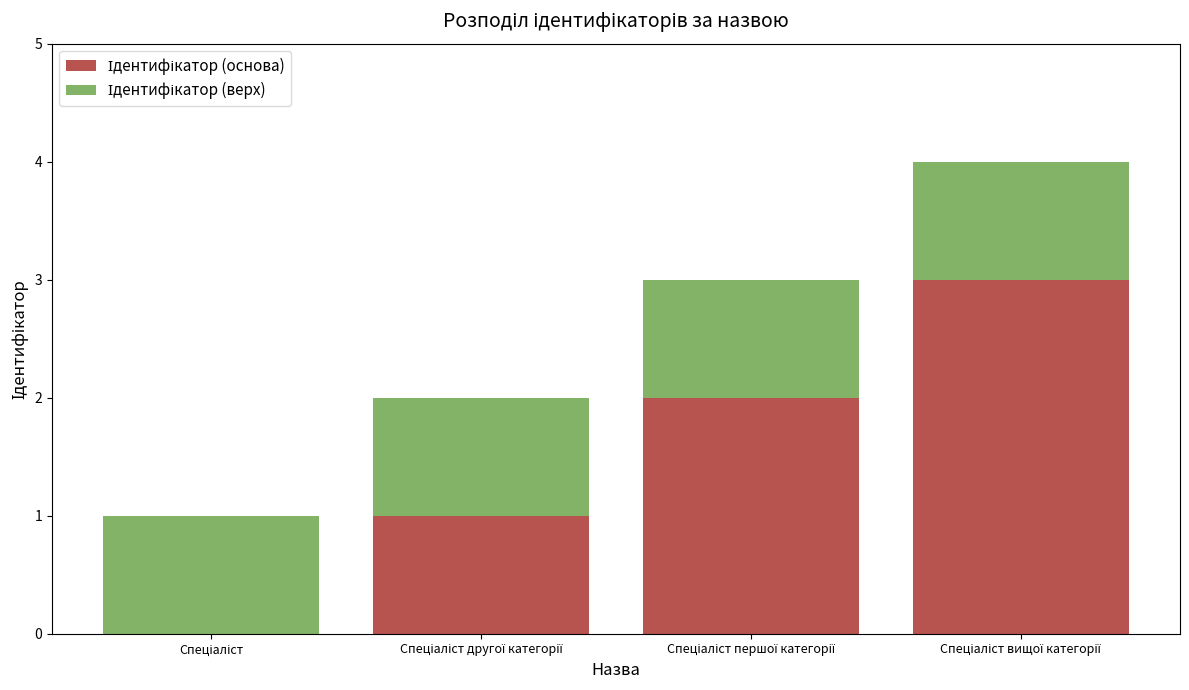

How many categories are shown in the chart?

4